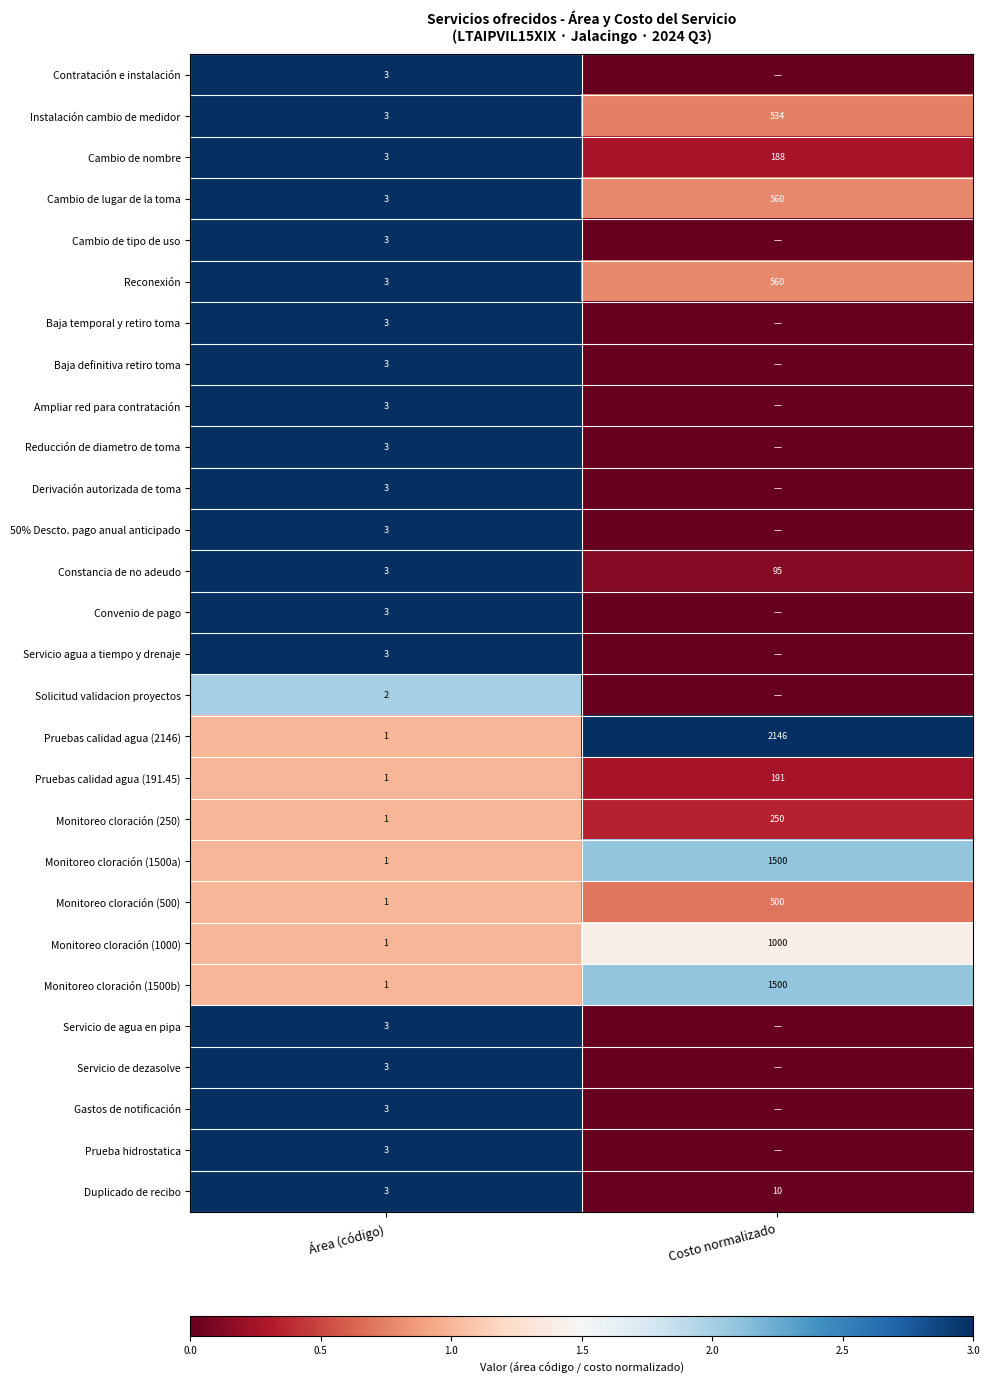

Read the Duplicado de recibo value at Área (código).

3